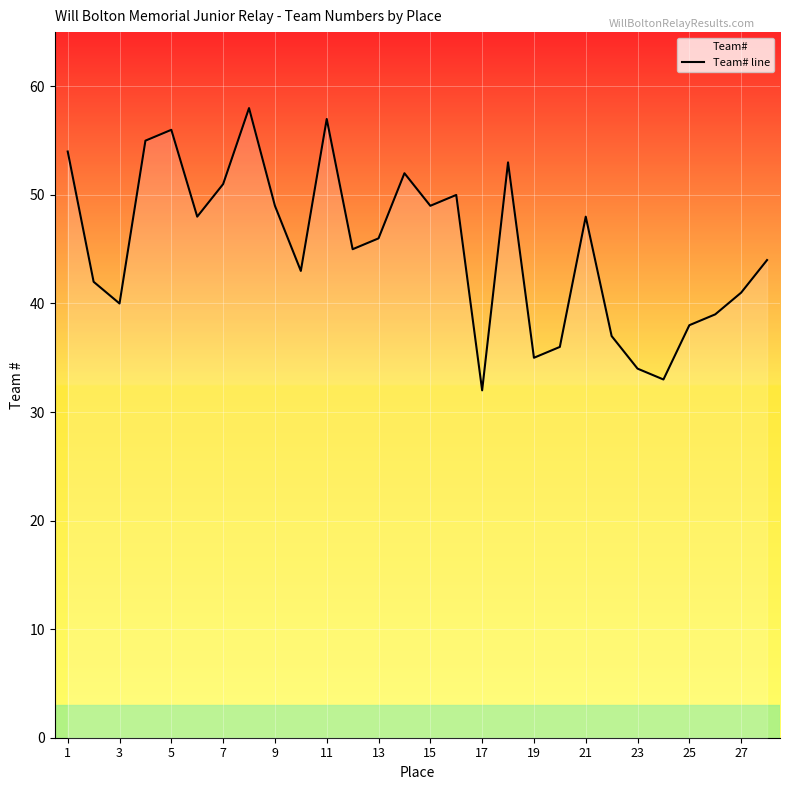

What is the greatest value displayed?

58